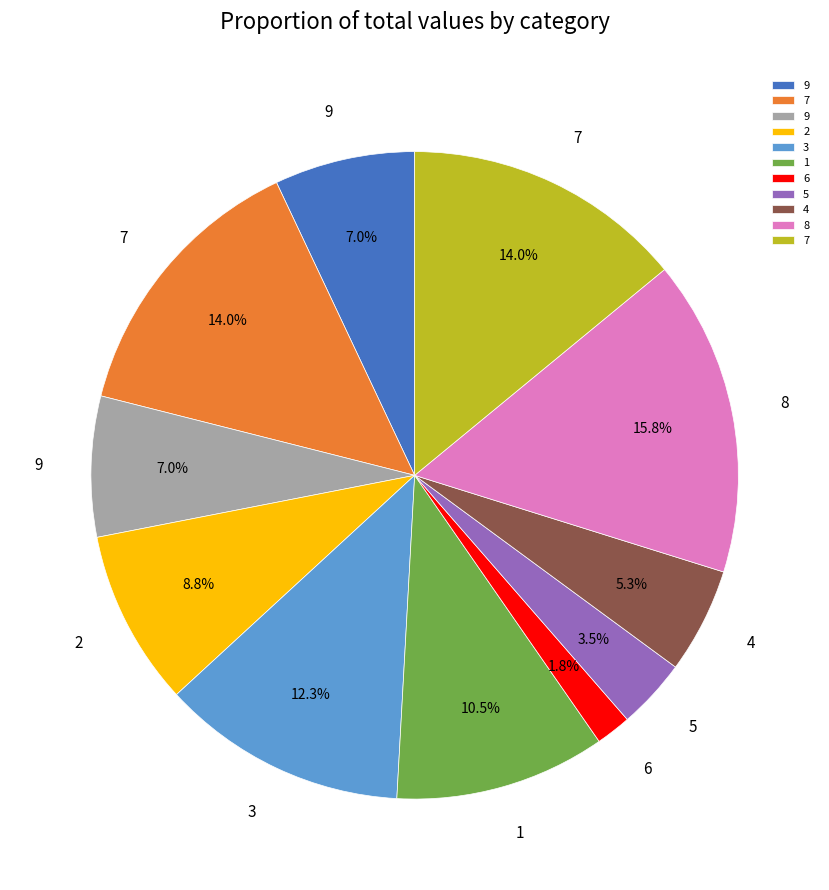

Is there a majority slice in this chart?

No